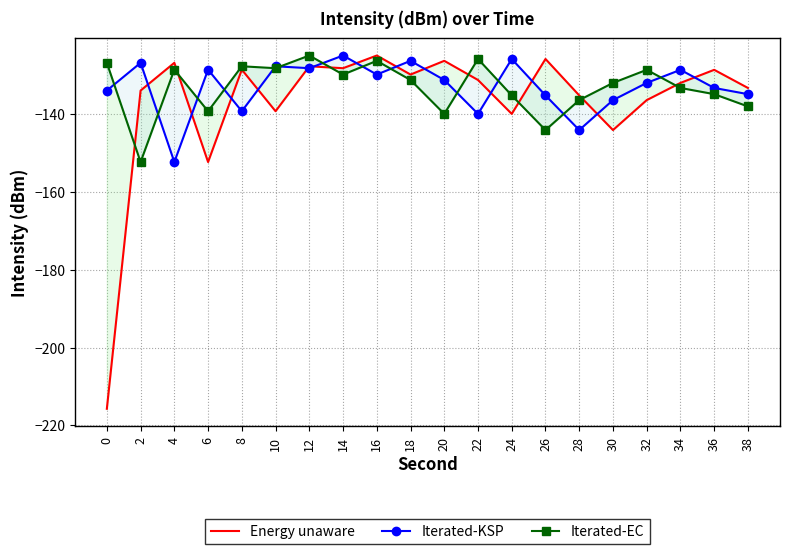

The value of Iterated-EC at 32 is -128.7. True or false?

True